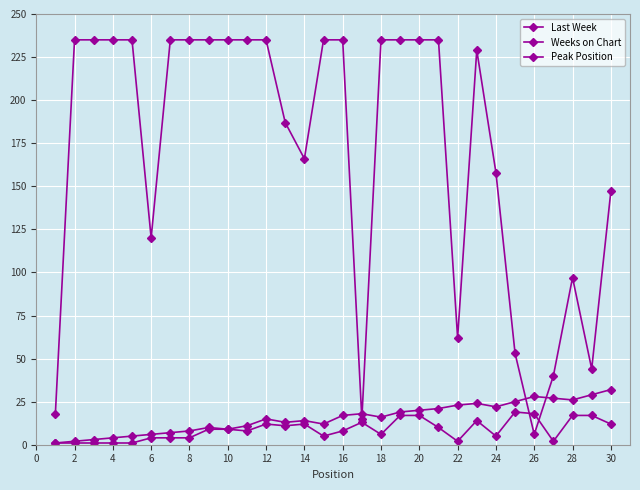

How many lines are shown in the chart?

3